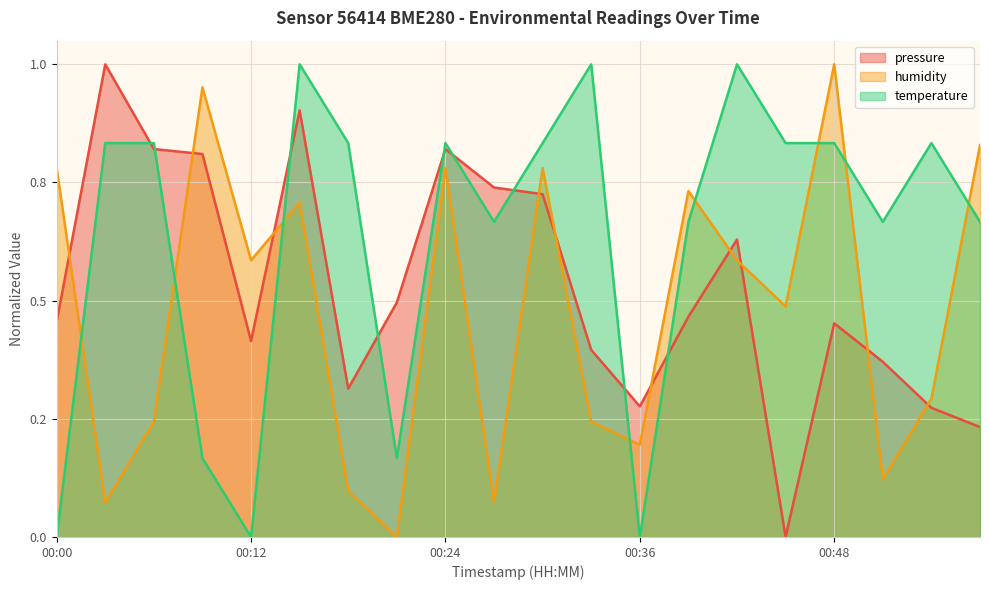

At which category does humidity reach its first local valley?

2024-02-26T00:03:04